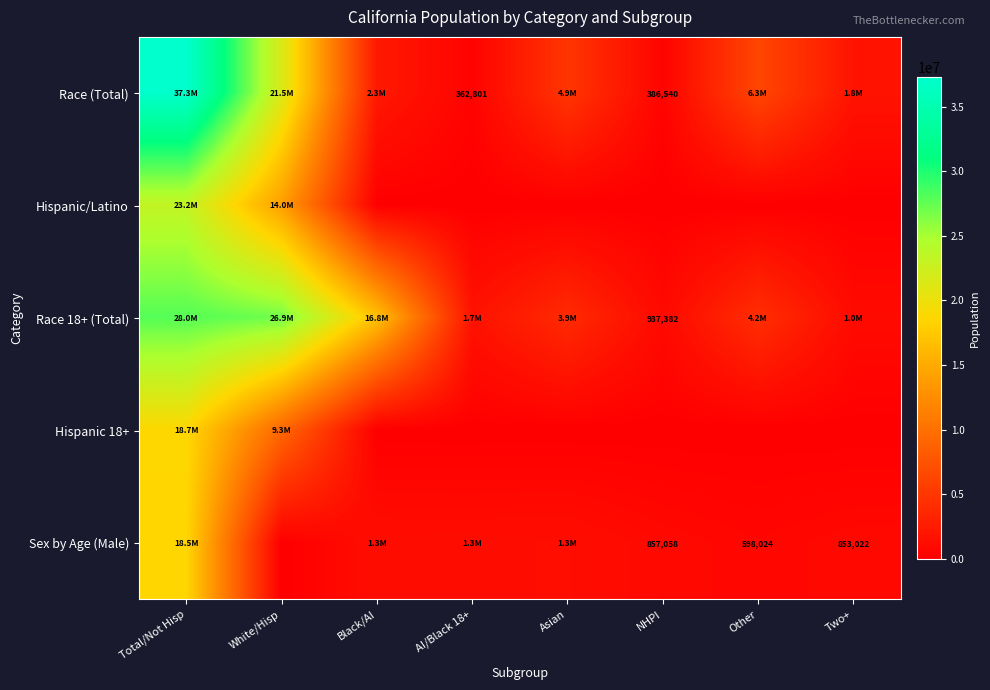

What is the difference between the Sex by Age (Male) values at Two+ and Other?

254998